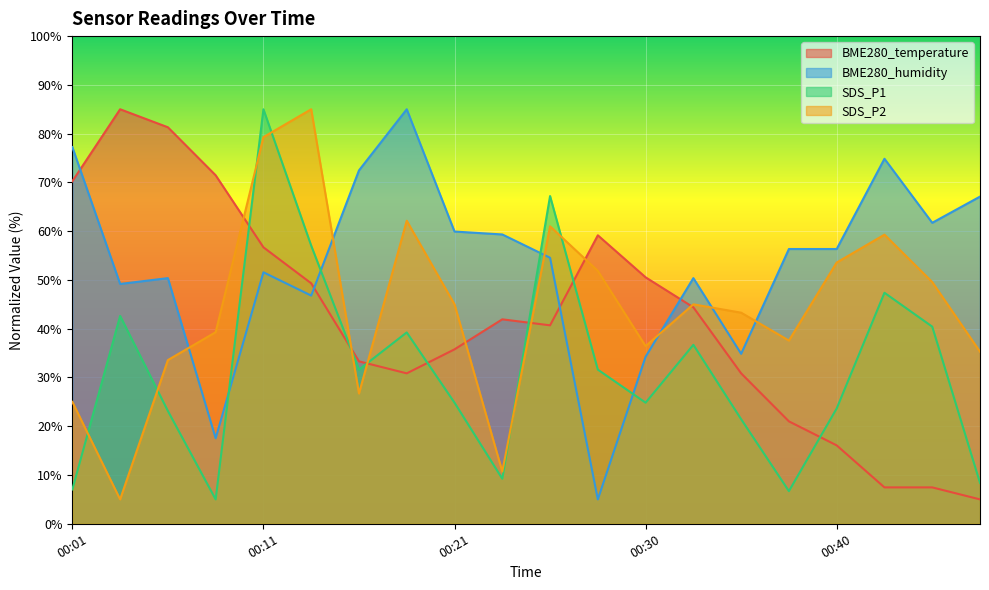

Reading left to right, transcribe all the data shown in this chart.

BME280_temperature: 00:01=70.2	00:04=85.0	00:06=81.3	00:08=71.5	00:11=56.7	00:13=49.3	00:16=33.3	00:18=30.8	00:21=35.8	00:23=41.9	00:25=40.7	00:28=59.2	00:30=50.5	00:33=44.4	00:35=30.8	00:38=21.0	00:40=16.1	00:42=7.5	00:45=7.5	00:47=5.0
BME280_humidity: 00:01=77.2	00:04=49.2	00:06=50.4	00:08=17.5	00:11=51.6	00:13=46.8	00:16=72.5	00:18=85.0	00:21=59.9	00:23=59.3	00:25=54.6	00:28=5.0	00:30=34.3	00:33=50.4	00:35=34.9	00:38=56.3	00:40=56.3	00:42=74.9	00:45=61.7	00:47=67.1
SDS_P1: 00:01=7.0	00:04=42.6	00:06=23.1	00:08=5.0	00:11=85.0	00:13=57.0	00:16=31.6	00:18=39.2	00:21=24.8	00:23=9.2	00:25=67.2	00:28=31.6	00:30=24.8	00:33=36.7	00:35=21.4	00:38=6.7	00:40=23.6	00:42=47.4	00:45=40.4	00:47=8.4
SDS_P2: 00:01=25.0	00:04=5.0	00:06=33.6	00:08=39.3	00:11=79.3	00:13=85.0	00:16=26.7	00:18=62.1	00:21=45.0	00:23=10.7	00:25=61.0	00:28=51.9	00:30=36.4	00:33=45.0	00:35=43.3	00:38=37.6	00:40=53.6	00:42=59.3	00:45=49.6	00:47=35.3